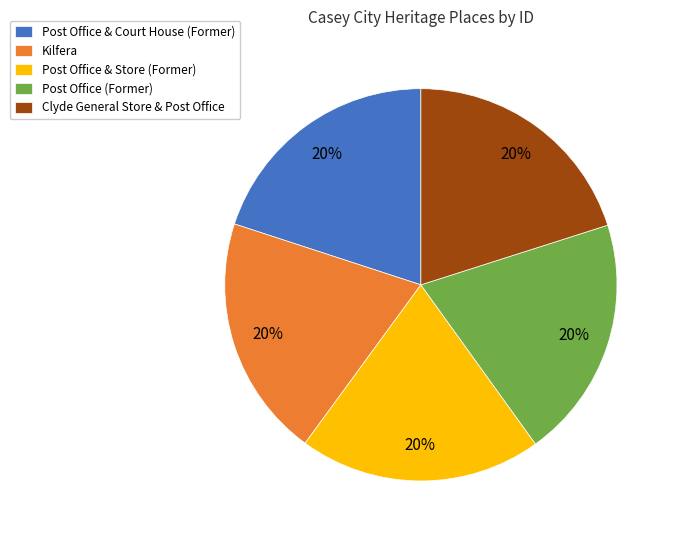

What is the ratio of the value at Post Office & Store (Former) to the value at Post Office & Court House (Former)?

1.0